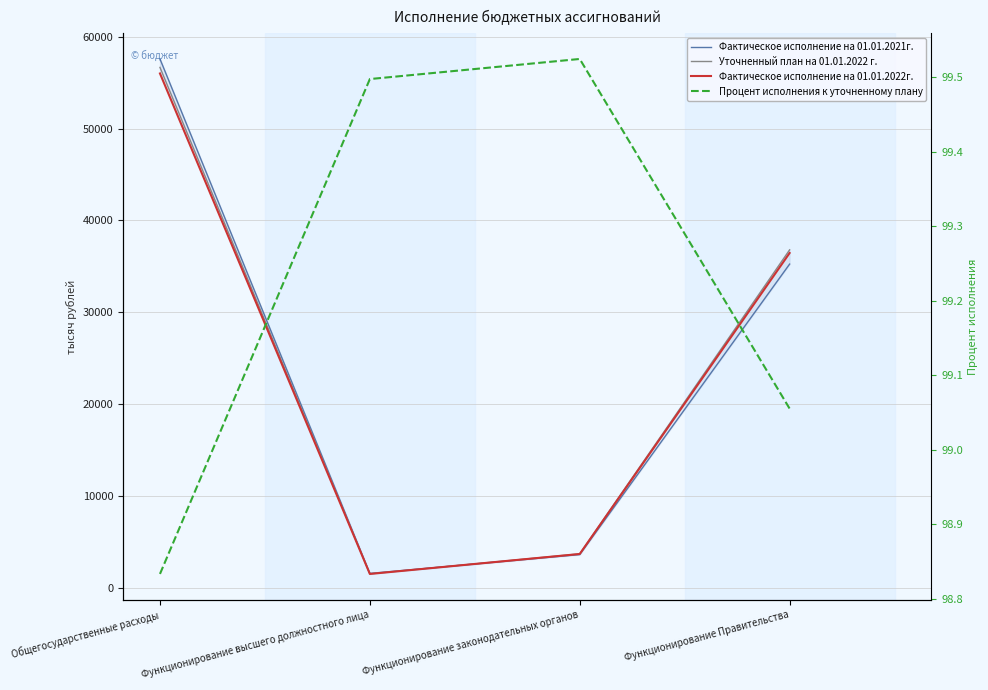

Is this an area chart (filled region under the line)?

No